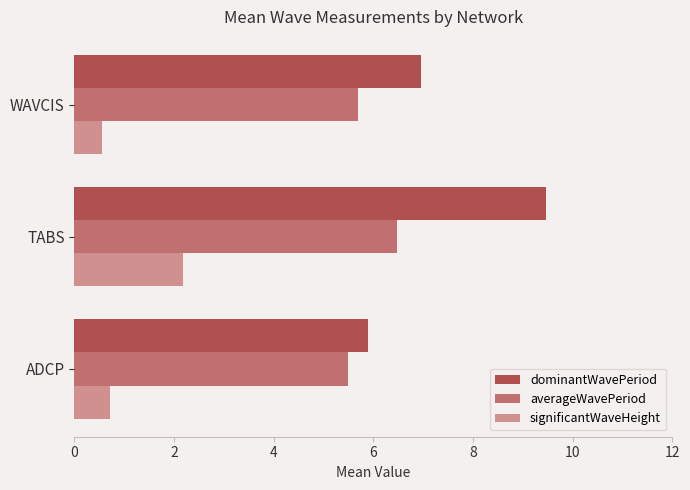

Is the value of dominantWavePeriod at WAVCIS greater than the value of significantWaveHeight at ADCP?

Yes